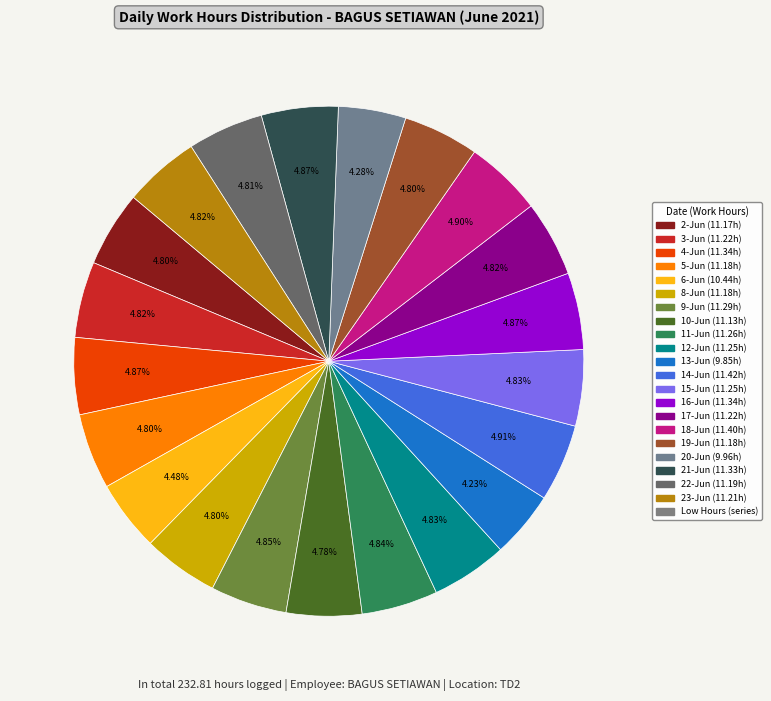

Does any single category account for the majority?

No